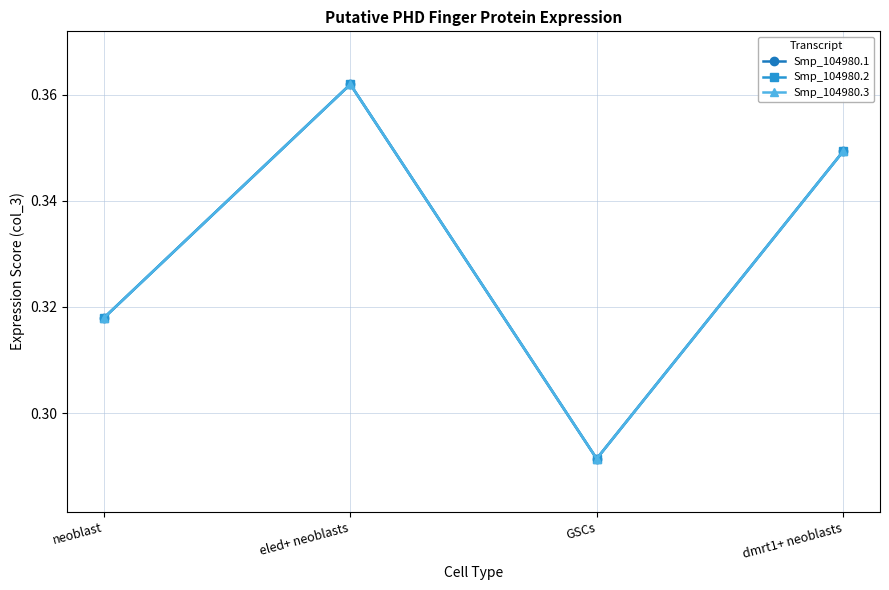

True or false: Smp_104980.1 and Smp_104980.2 cross at least once.

False